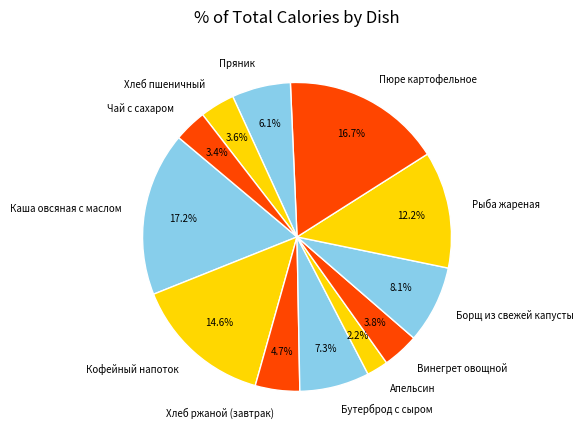

What is the smallest slice in the pie chart?

Апельсин